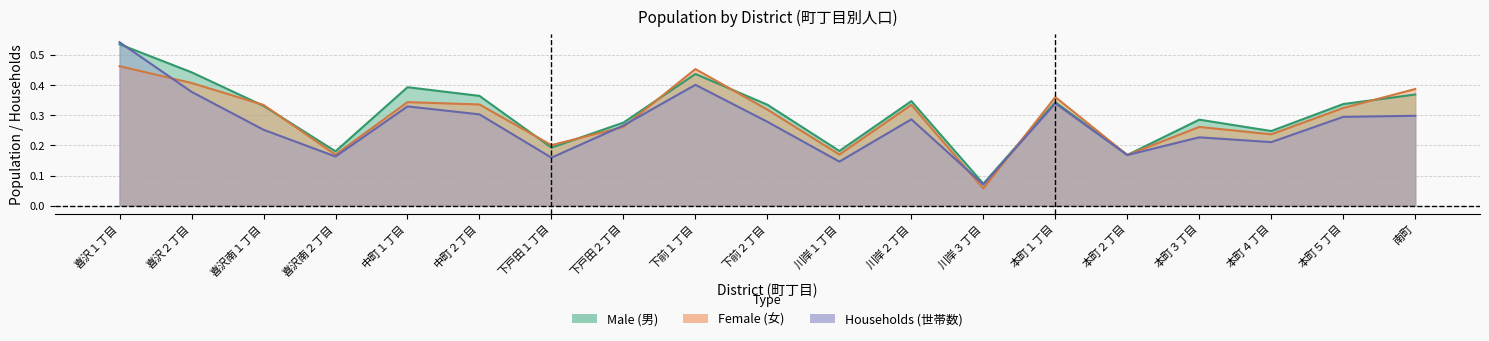

At 本町３丁目, list the series in order from largest to smallest.

Male (男), Female (女), Households (世帯数)